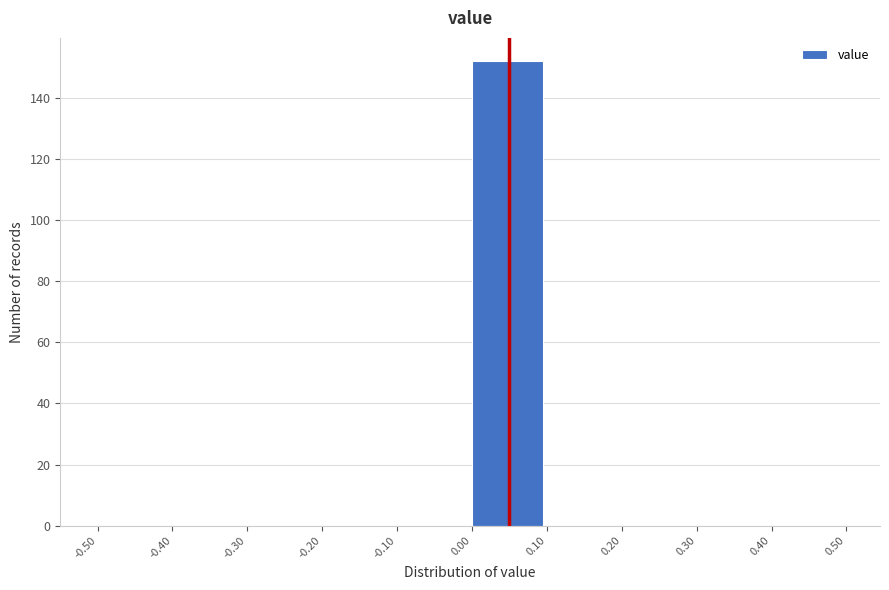

Reading left to right, list every bar in this chart as the range it spans on the x-axis followed by its height. The values are not printed on the chart, so give them approximately, as read against the axis.

-0.50 to -0.40: 0
-0.40 to -0.30: 0
-0.30 to -0.20: 0
-0.20 to -0.10: 0
-0.10 to 0.00: 0
0.00 to 0.10: 152
0.10 to 0.20: 0
0.20 to 0.30: 0
0.30 to 0.40: 0
0.40 to 0.50: 0